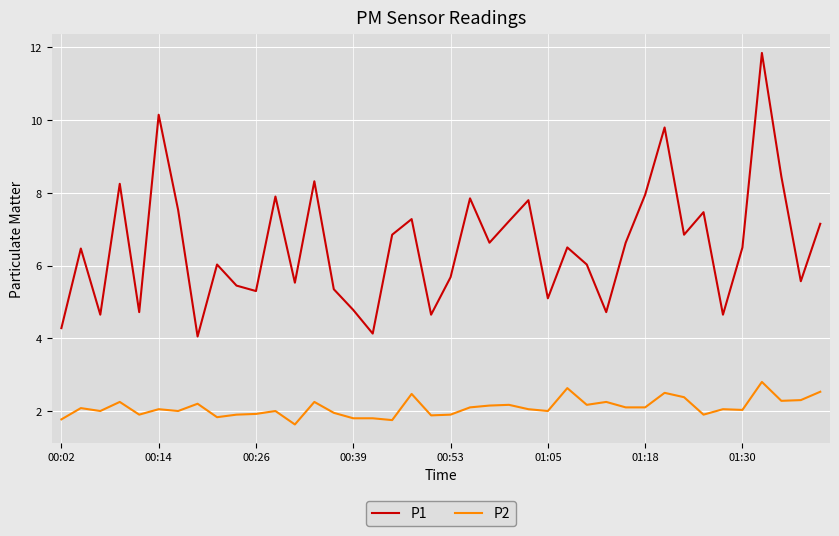

What is the difference between the maximum and minimum values in the P1 series?

7.8